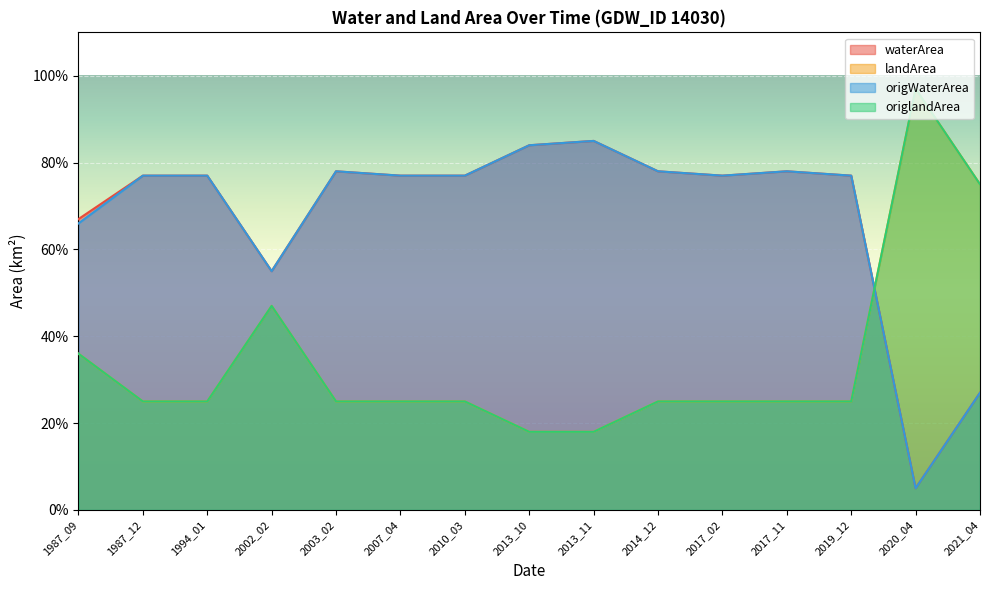

At which category is the sum across all series the highest?

2003_02